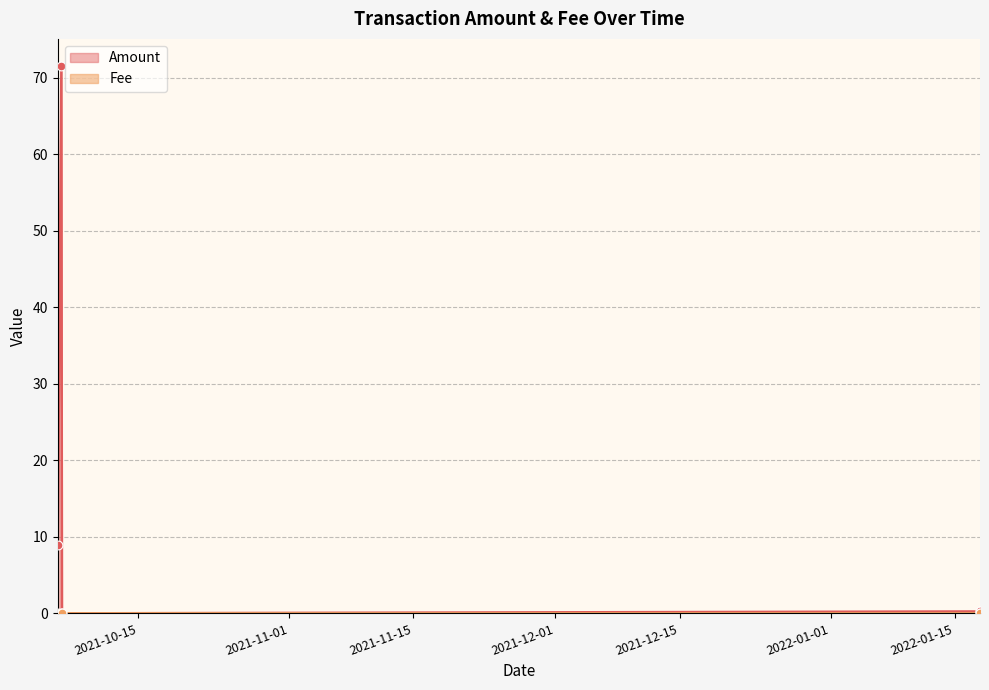

Which series has the widest spread of Y values?

Amount